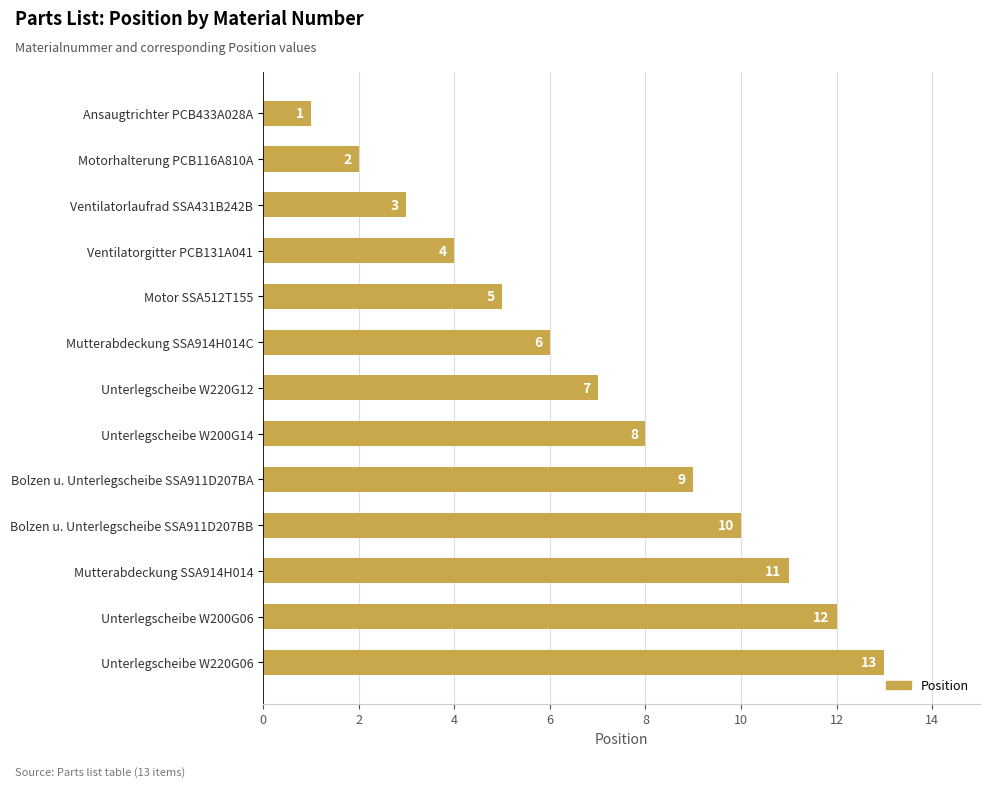

Read the value at Unterlegscheibe W220G12.

7